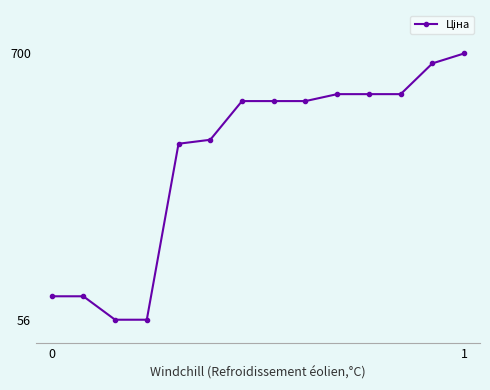

What is the minimum value shown in the chart?

56.7